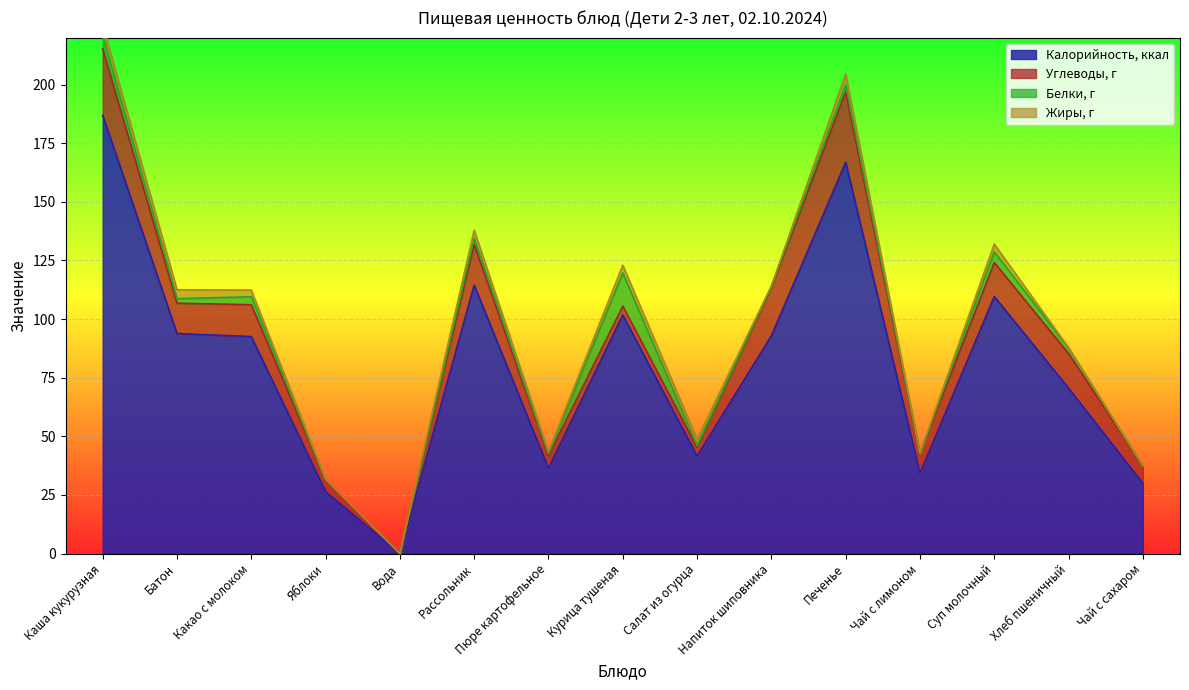

What is the difference between the second highest and minimum values in the Углеводы, г series?

28.4